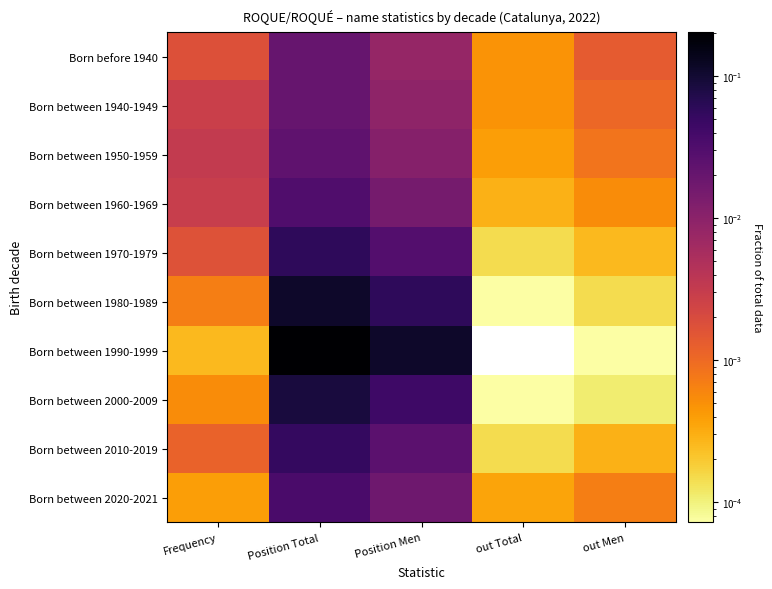

At how many categories does at least one series exceed 0?

5